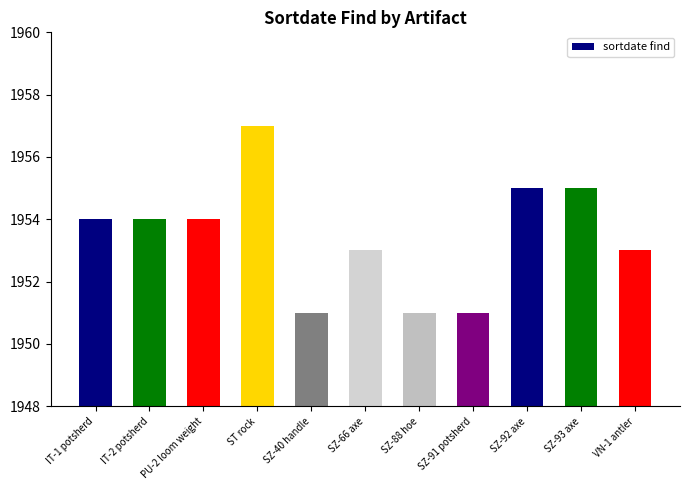

What is the difference between the values at PU-2 loom weight and SZ-88 hoe?

3